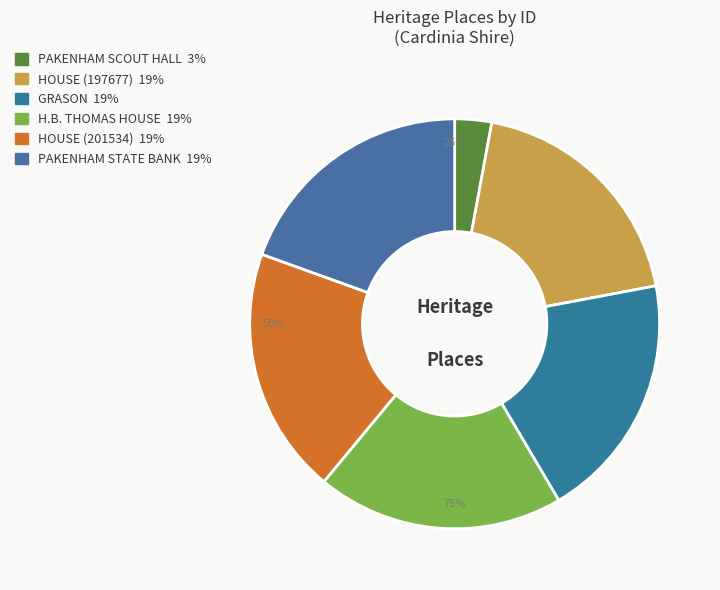

Is it true that H.B. THOMAS HOUSE is 27% of the pie?

False